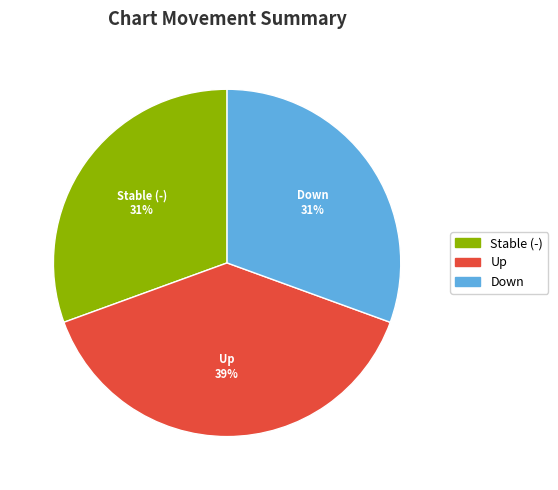

Which category has the biggest portion of the pie?

Up